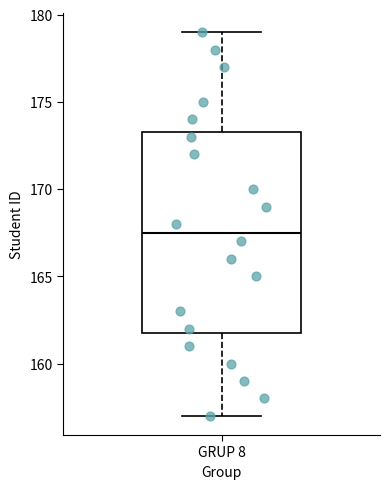

Transcribe this box plot: give where the median line is, the range the box spans, and where the two whiskers end, as read against the y-axis. The values are not printed on the chart, so give them approximately, as read against the axis.

median 167.5, box 162.0 to 173.5, whiskers 157.0 to 179.0